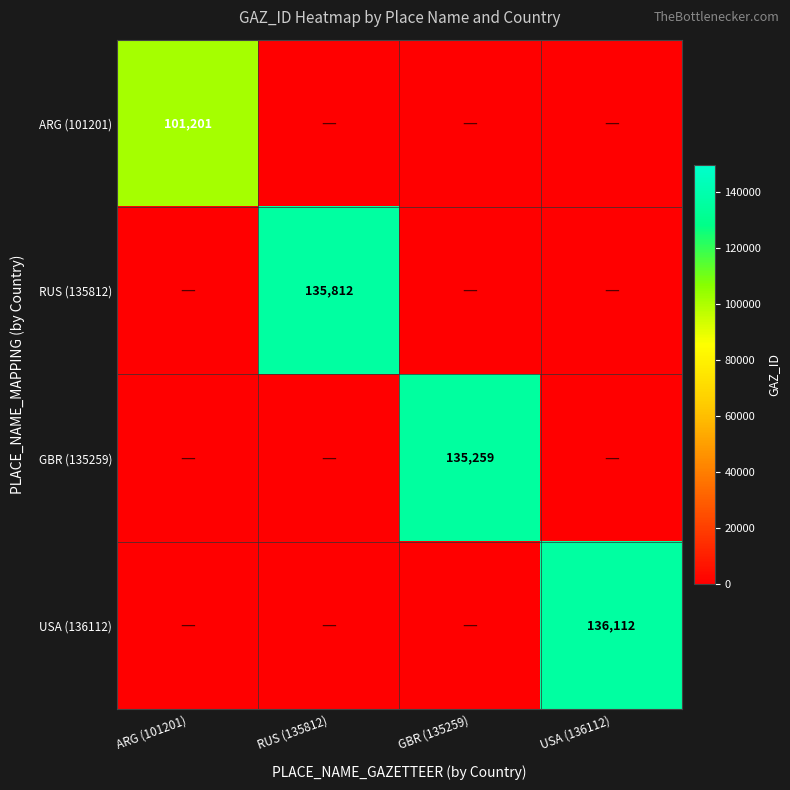

The ARG (101201) series shows 101201 at ARG (101201). True or false?

True